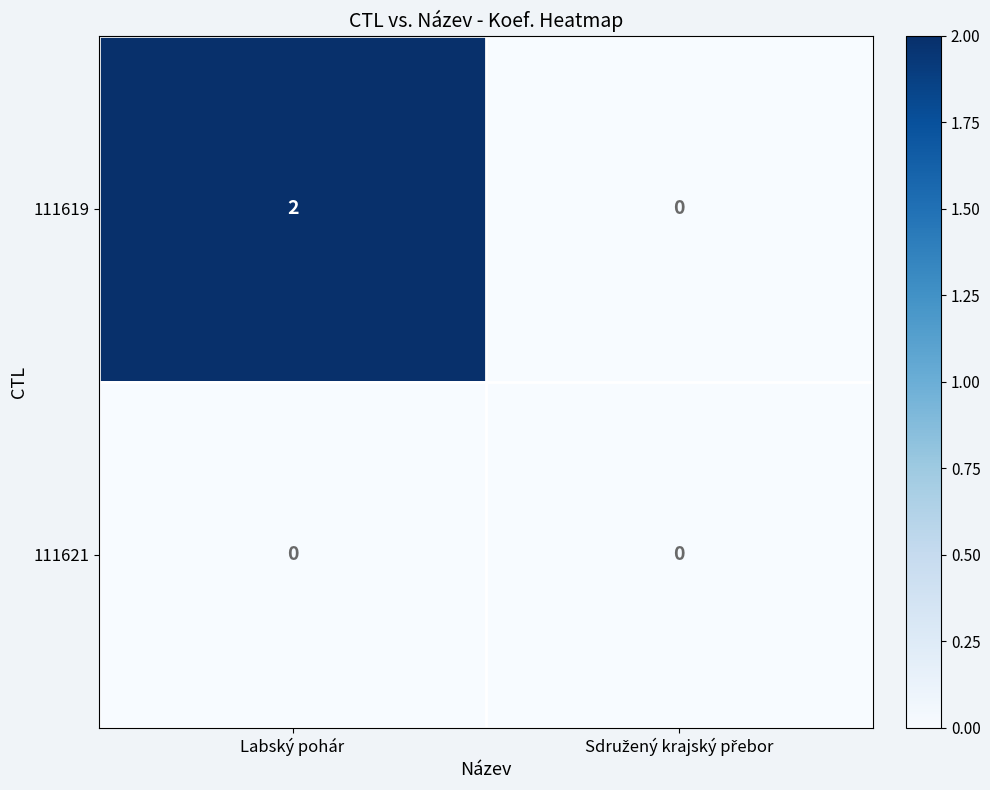

Rank the series by their average value, from highest to lowest.

111619, 111621